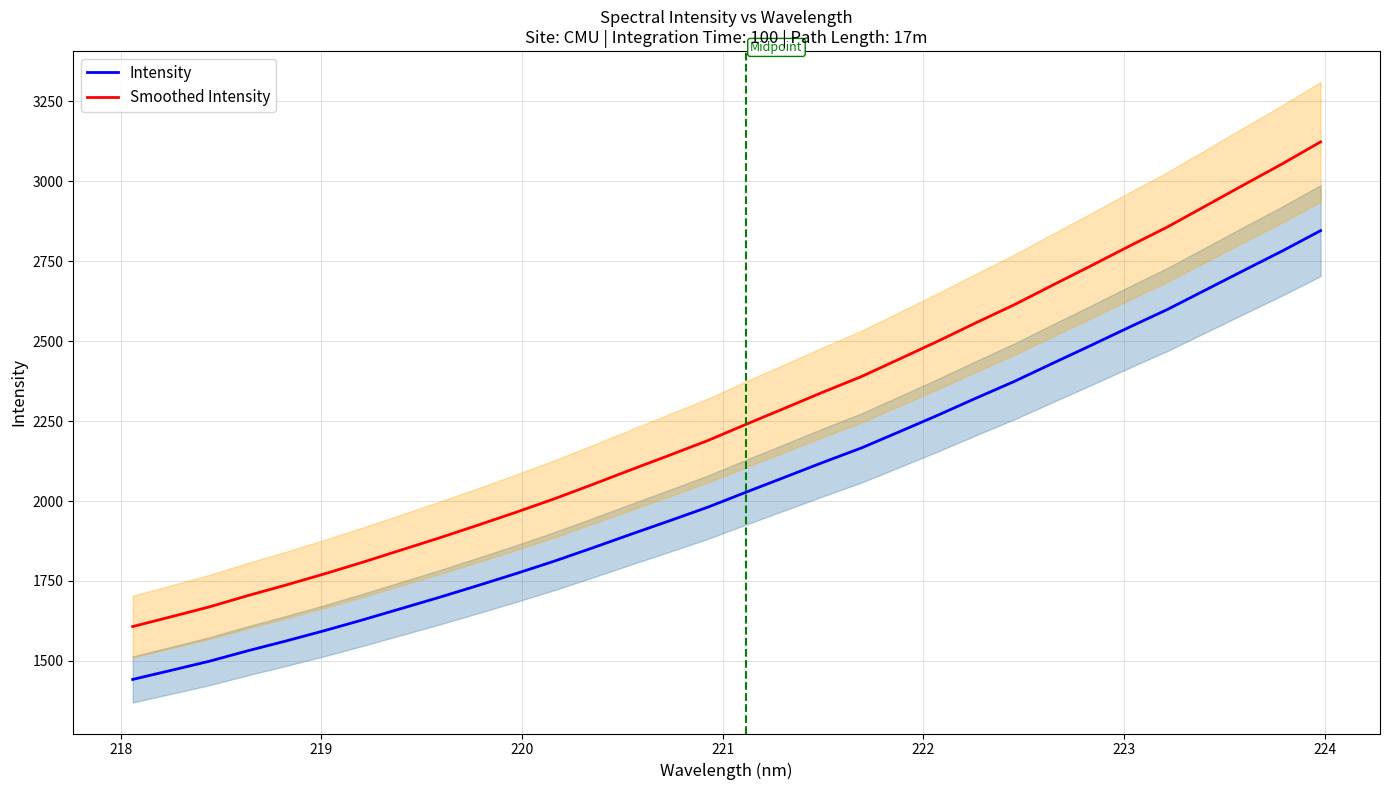

Which series has the largest total across all categories?

Smoothed Intensity